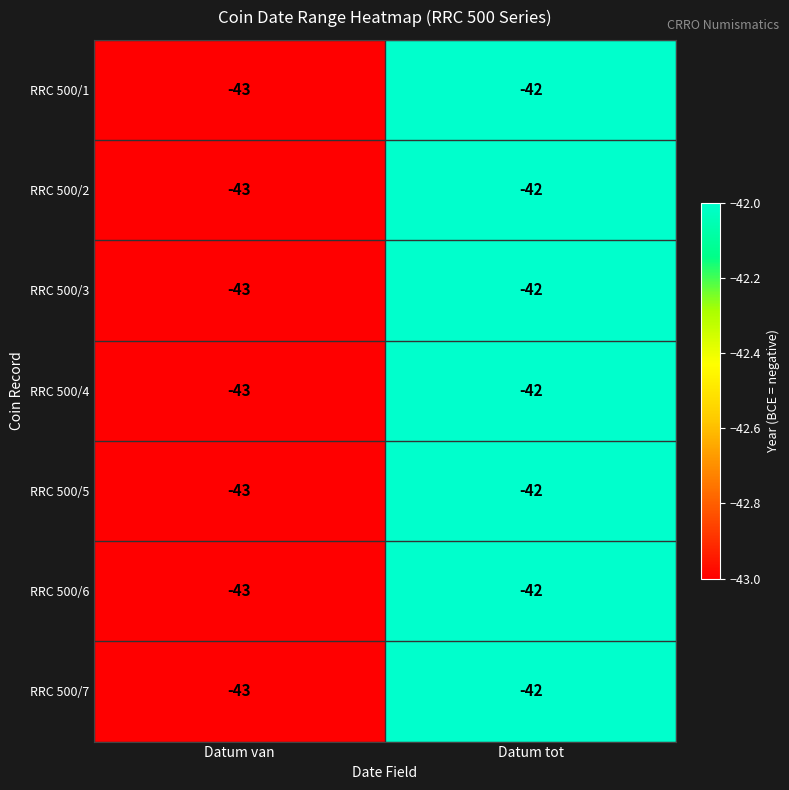

Where is RRC 500/4 nearest to the value -42?

Datum tot